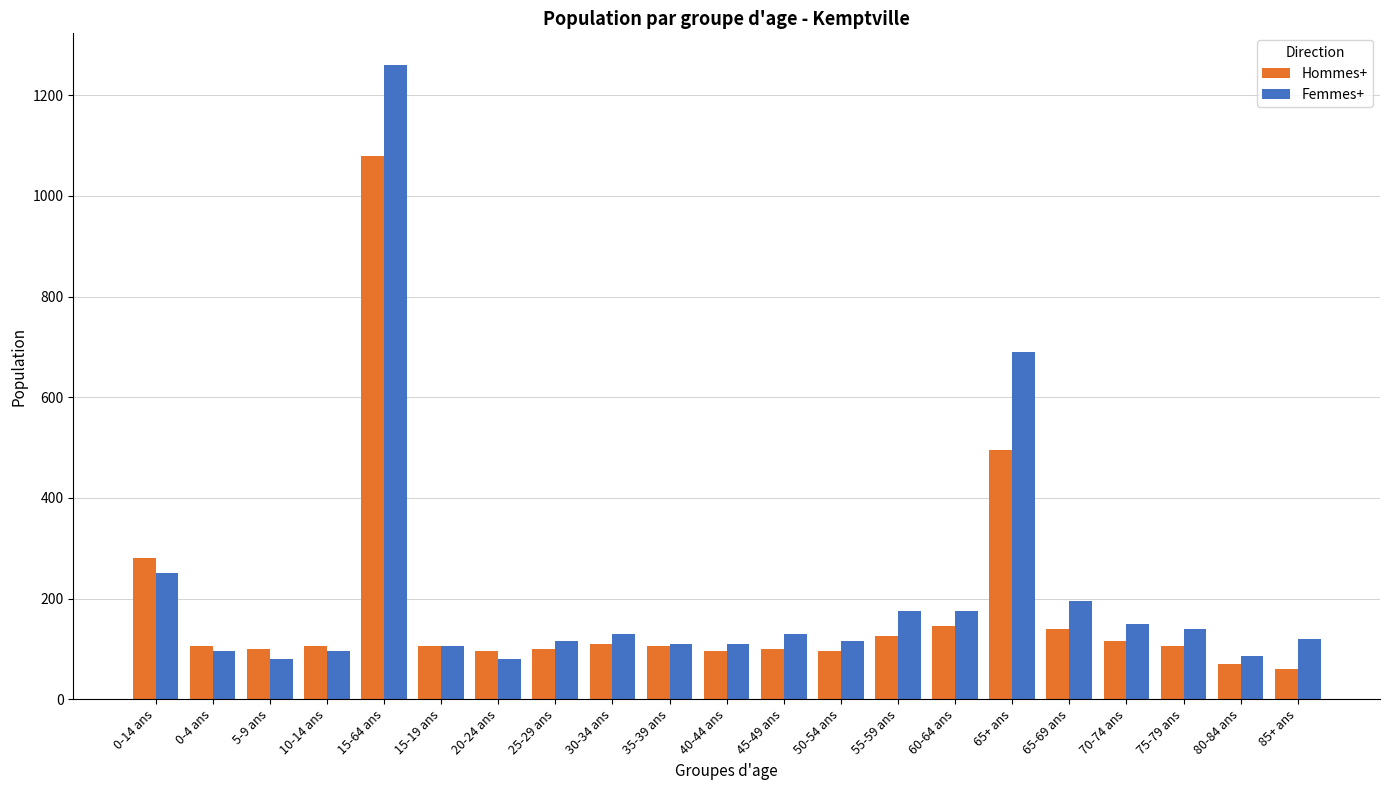

What position from the left is 0-14 ans?

1